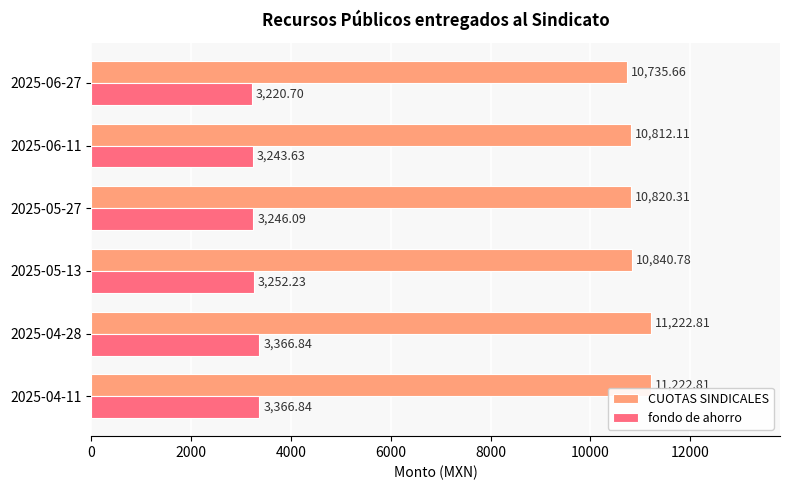

Rank the series at 2025-05-13 from lowest to highest value.

fondo de ahorro, CUOTAS SINDICALES